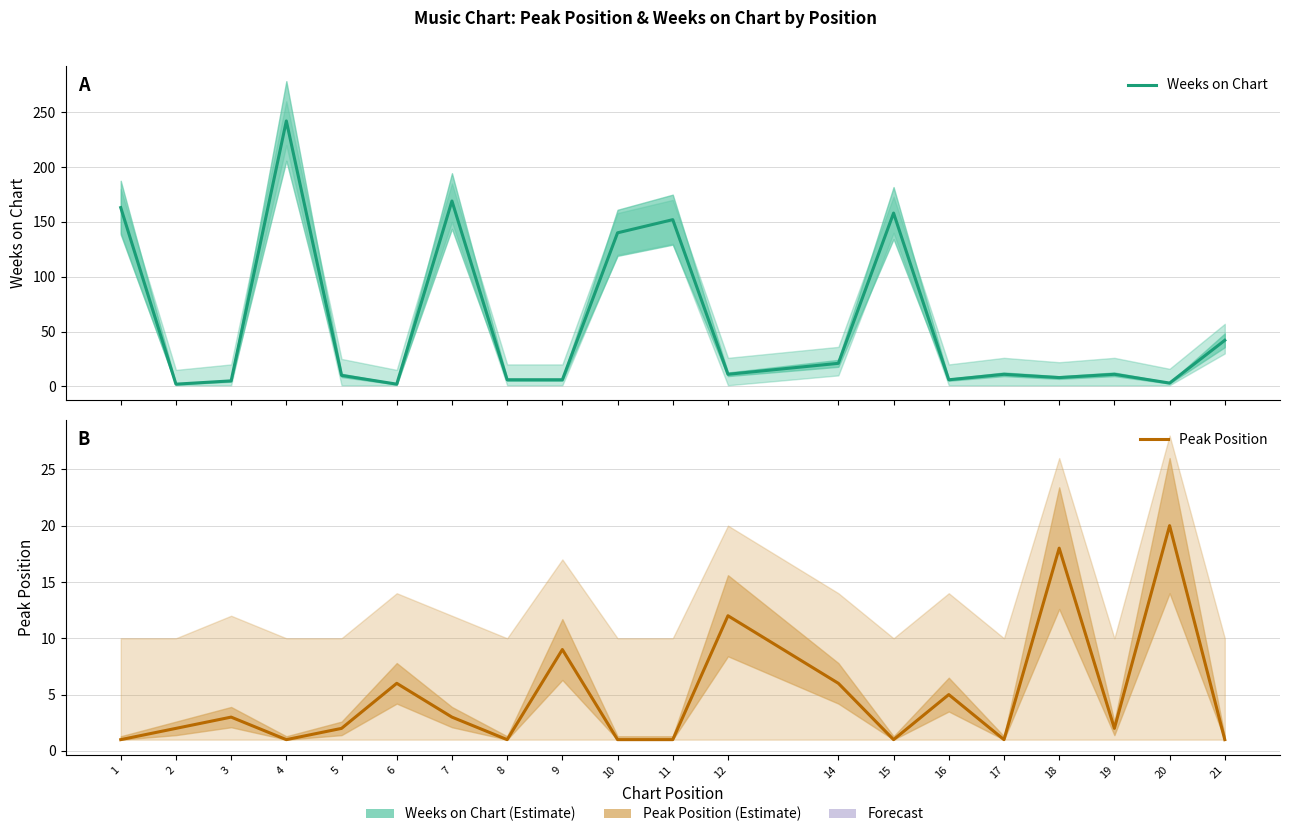

Which has a higher value, 8 or 17?

17